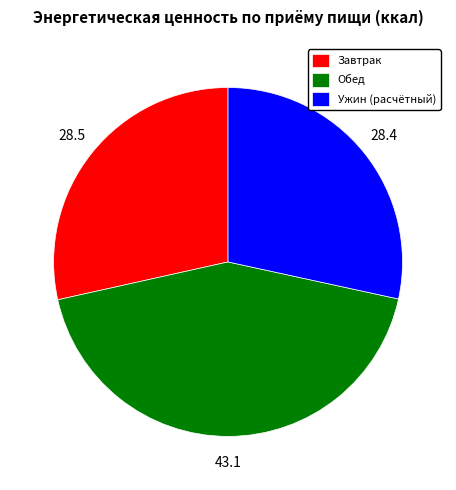

Do Завтрак and Ужин (расчётный) together represent more than half of the pie?

Yes